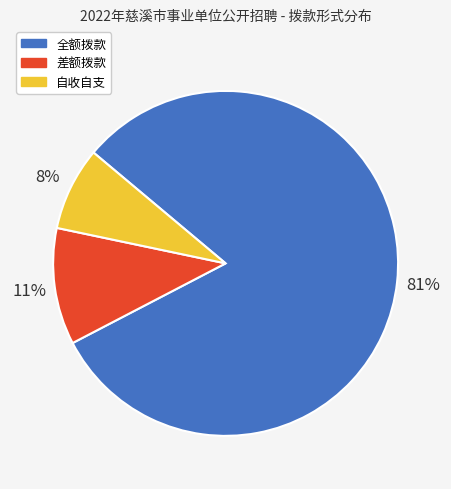

Does 自收自支 represent more than half of the total?

No